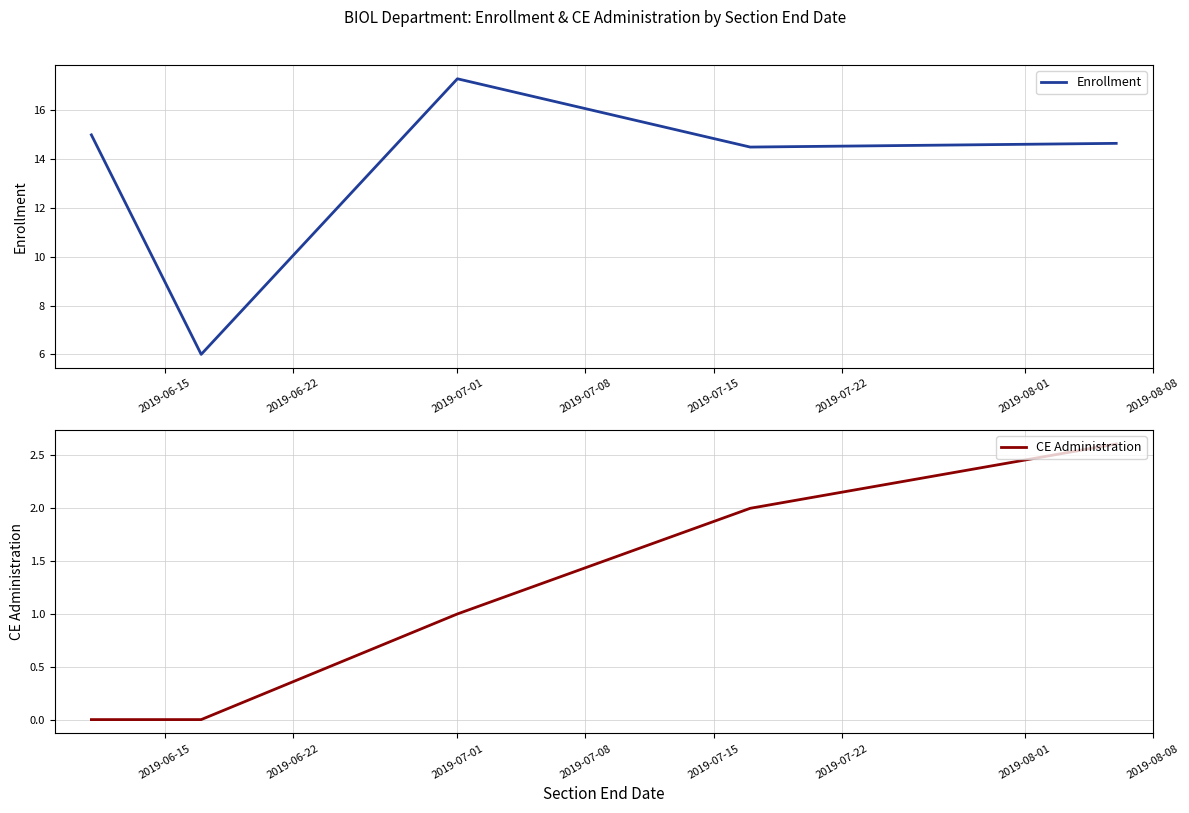

What is the lowest value of the Enrollment series?

6.0